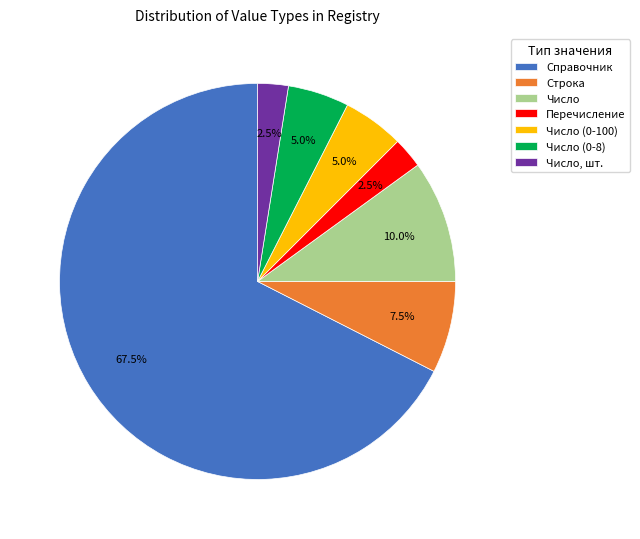

To the nearest percent, what is the difference between the largest and smallest slice percentages?

65%